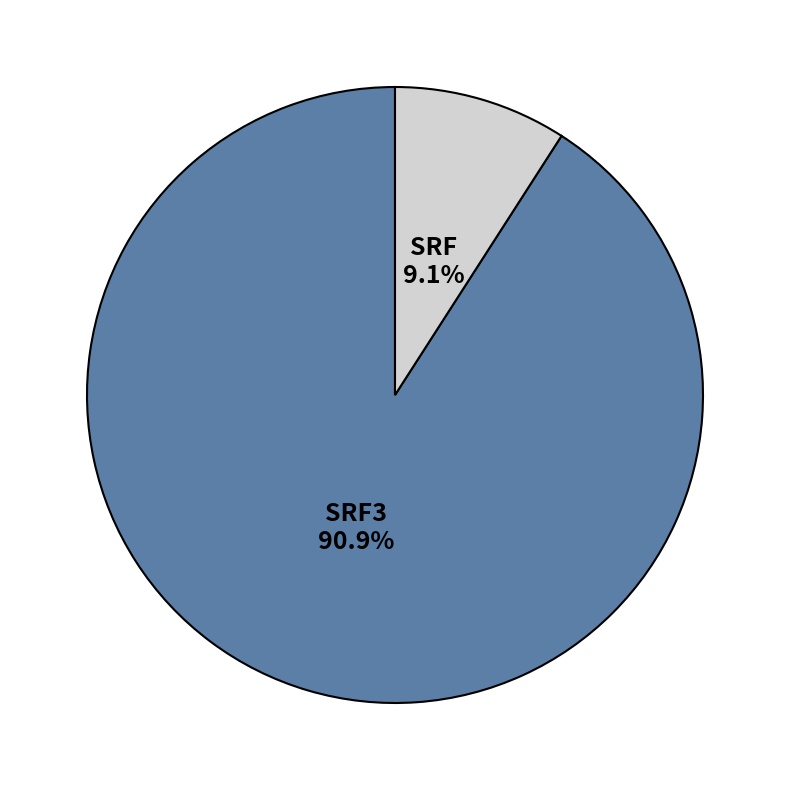

Which slice is the smallest?

SRF